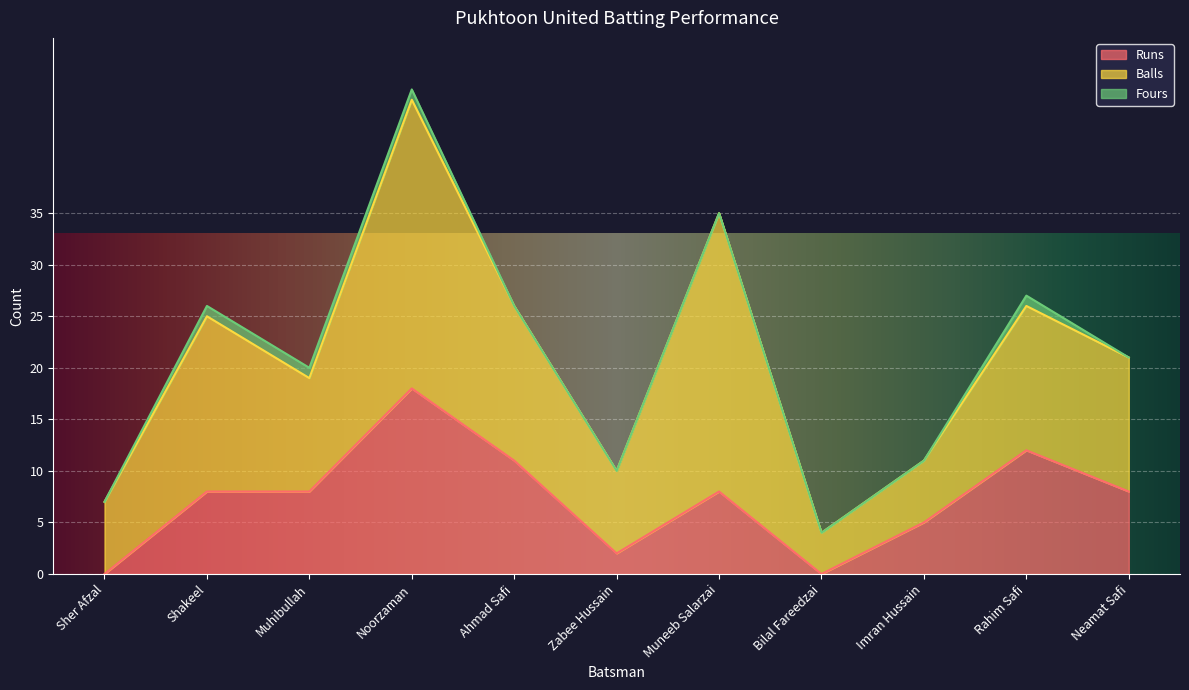

List the series in order of their peak value, lowest first.

Fours, Runs, Balls